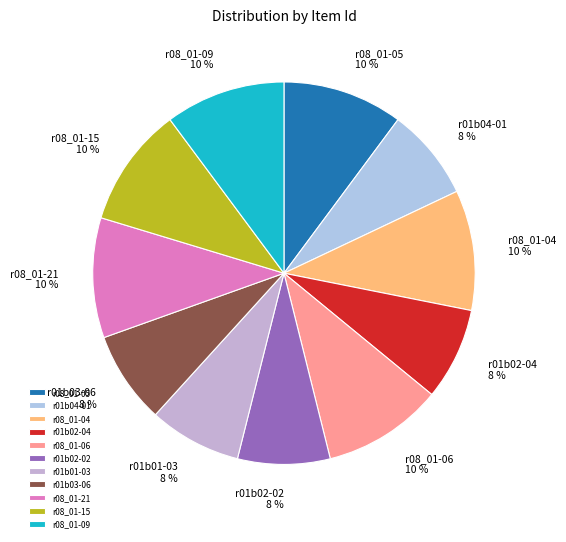

Does r08_01-04 account for over 50% of the chart?

No